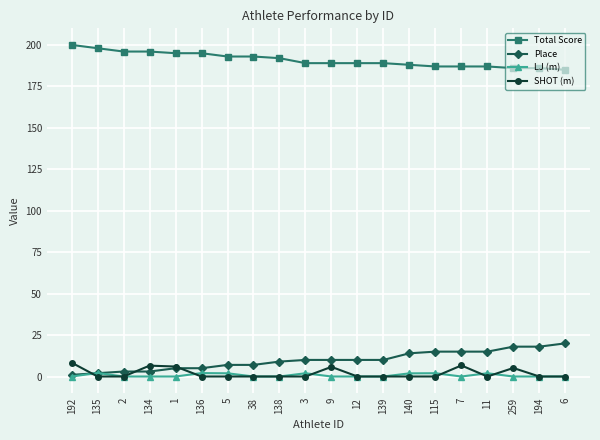

What is the spread (max minus min) of values at 7?

187.0